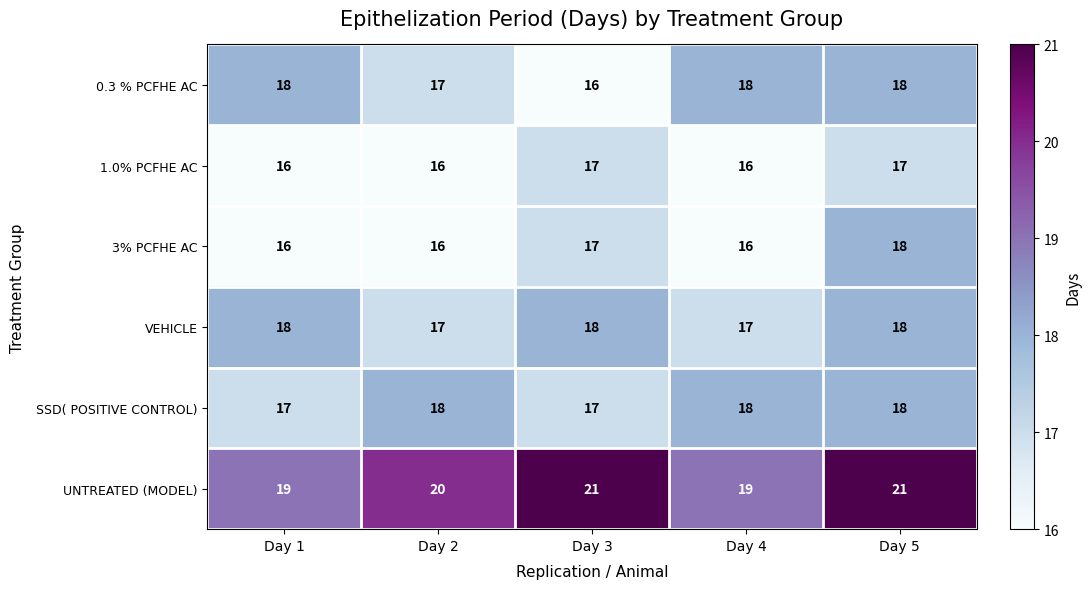

At which label is 0.3 % PCFHE AC closest to 17?

Day 2